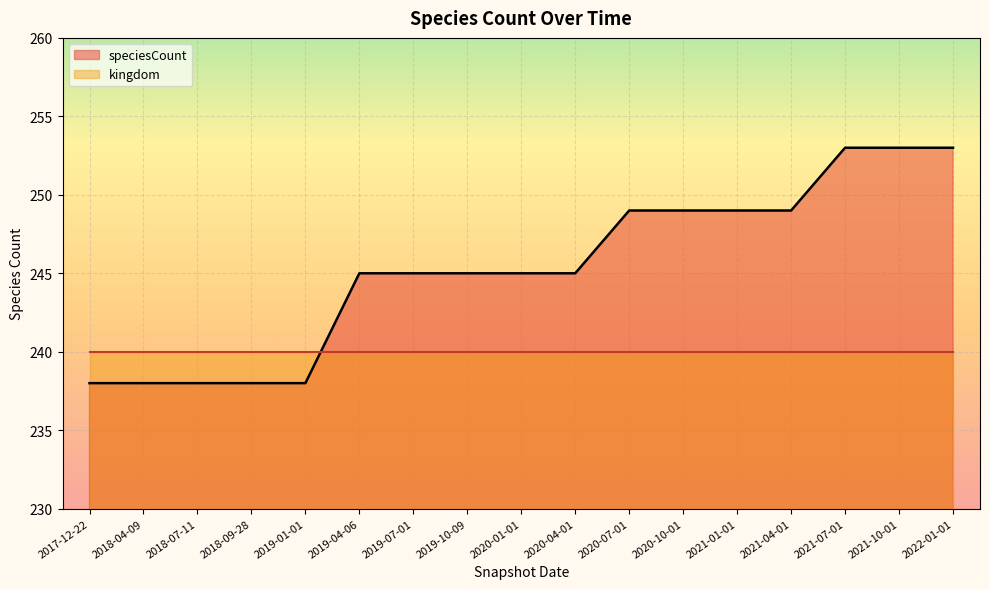

Where does the data first go above 245?

2020-07-01